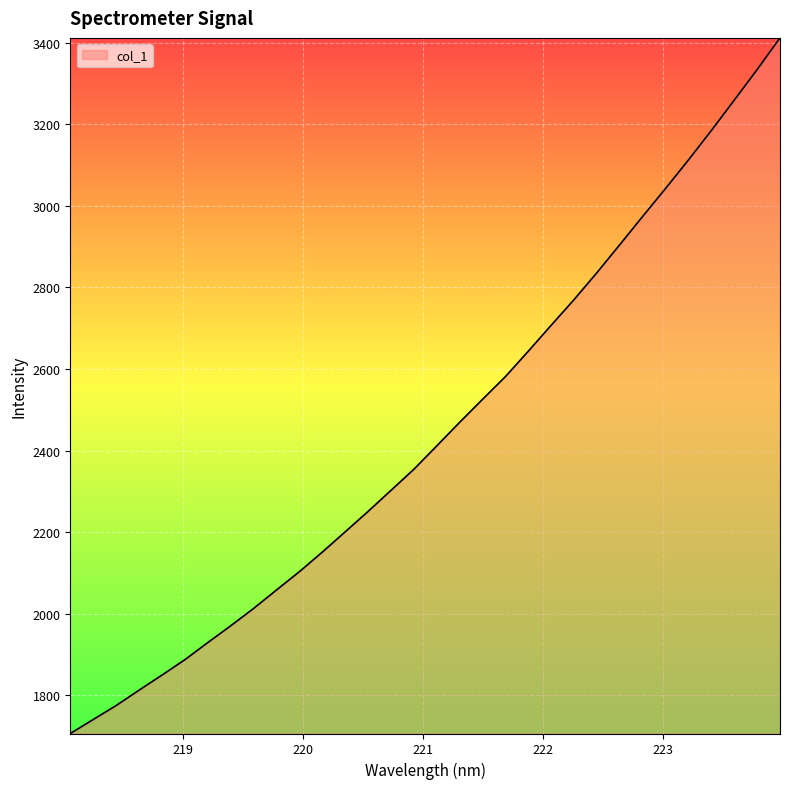

What is the difference between the maximum and minimum values?

1704.8